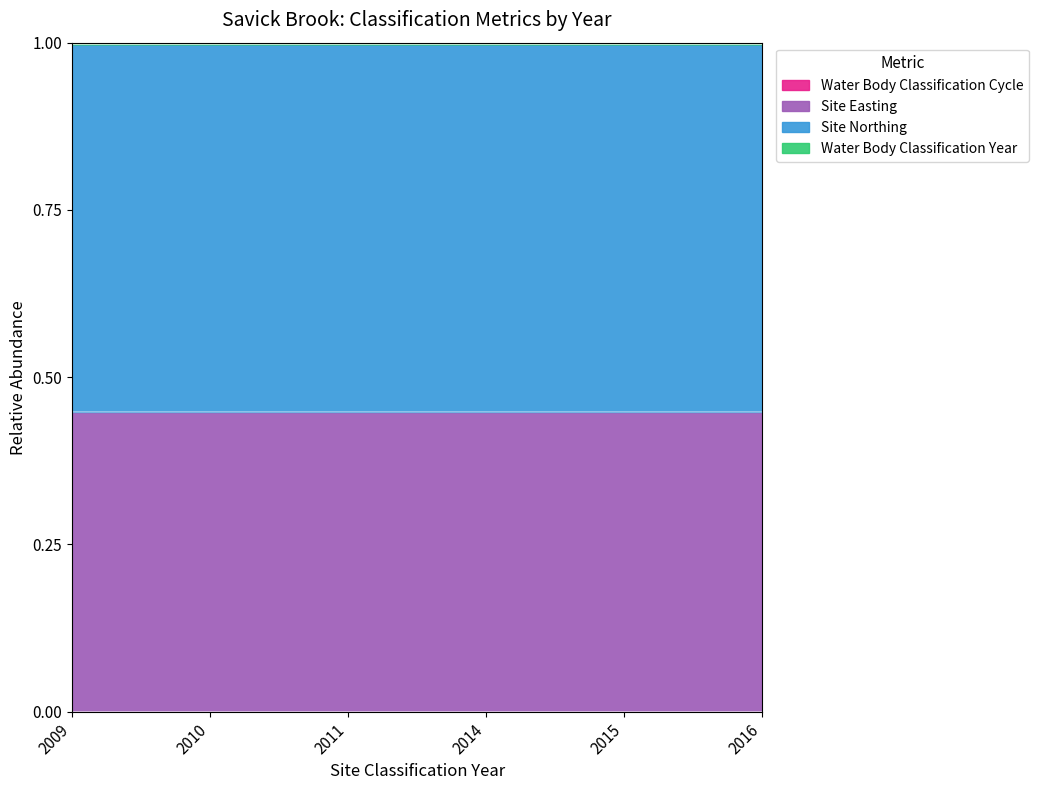

Is it true that Water Body Classification Year equals 0.8 at 2015?

False